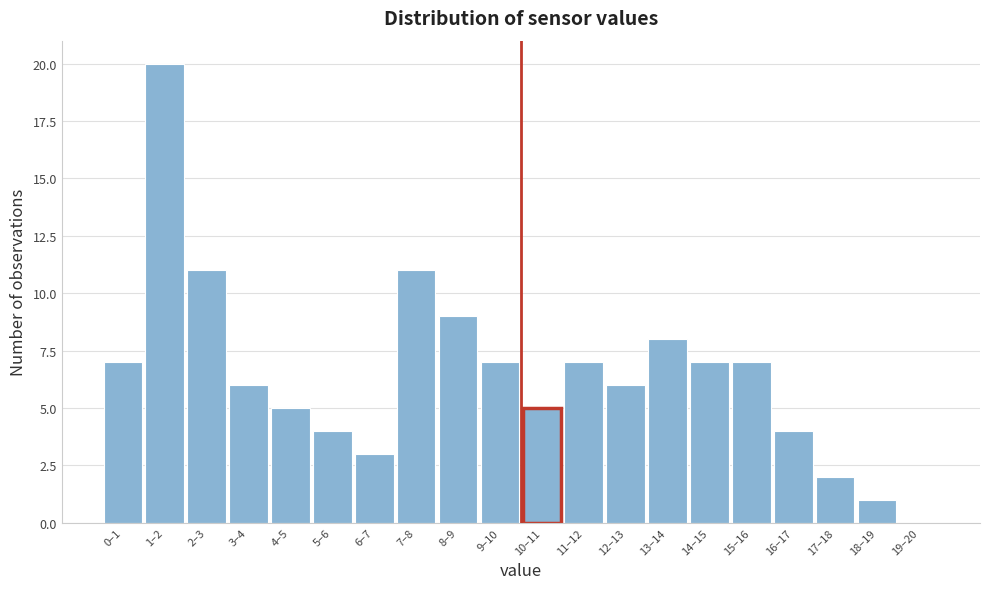

Reading left to right, list all the values displayed in this chart.

0–1=7	1–2=20	2–3=11	3–4=6	4–5=5	5–6=4	6–7=3	7–8=11	8–9=9	9–10=7	10–11=5	11–12=7	12–13=6	13–14=8	14–15=7	15–16=7	16–17=4	17–18=2	18–19=1	19–20=0